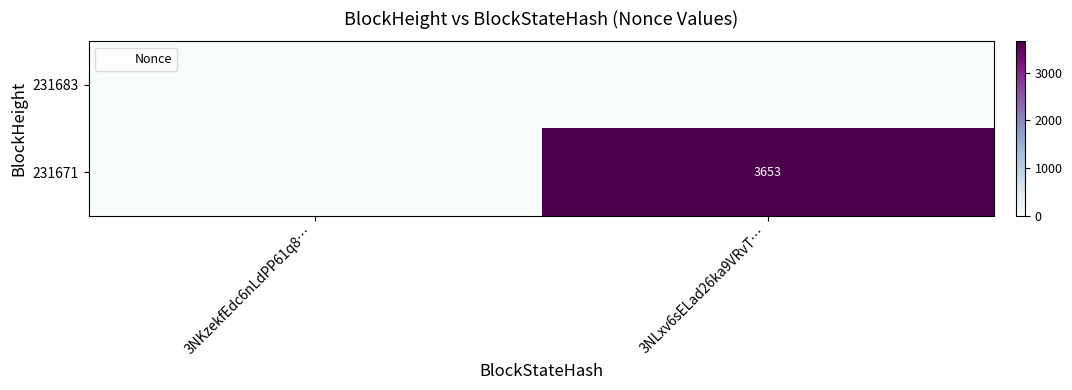

Rank the series by their maximum value, from lowest to highest.

231683, 231671